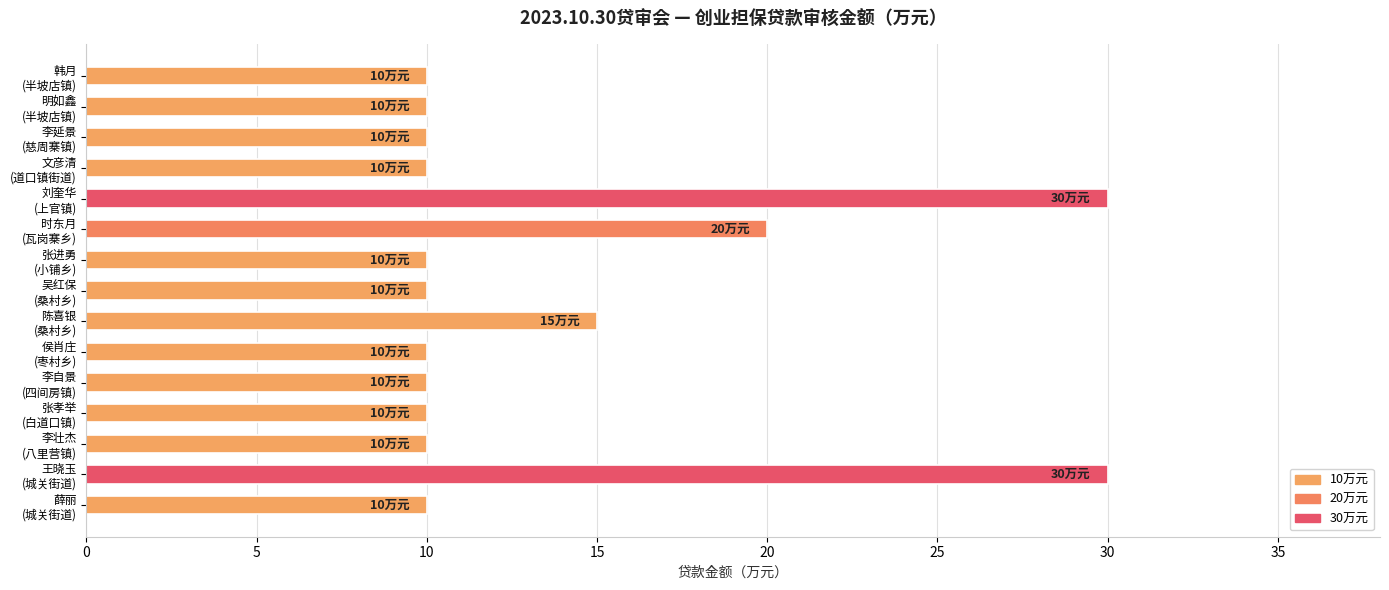

What is the smallest value displayed?

10